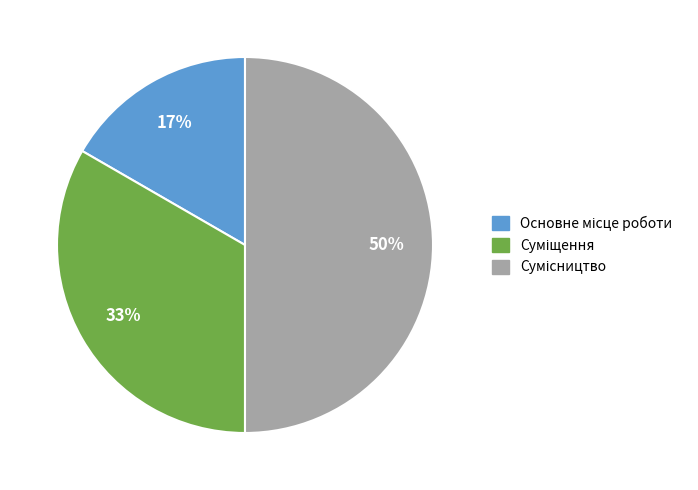

To the nearest percent, what is the difference between the largest and smallest slice percentages?

33%